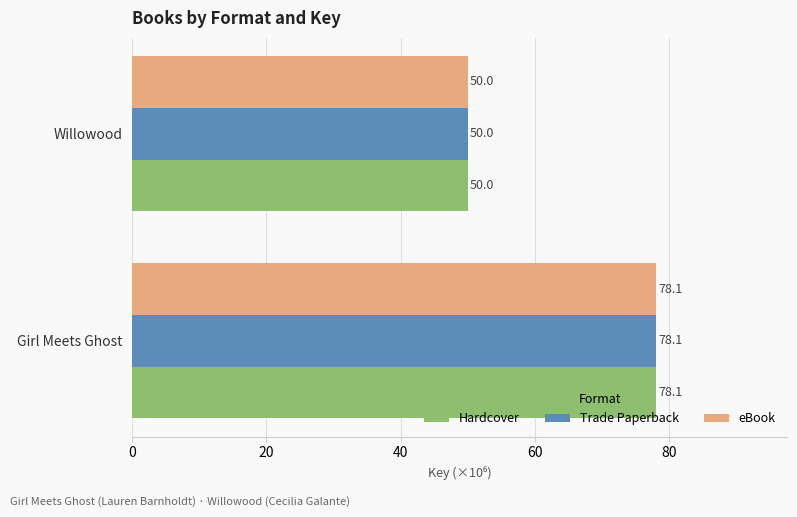

At which category does the chart reach its minimum across all series?

Willowood